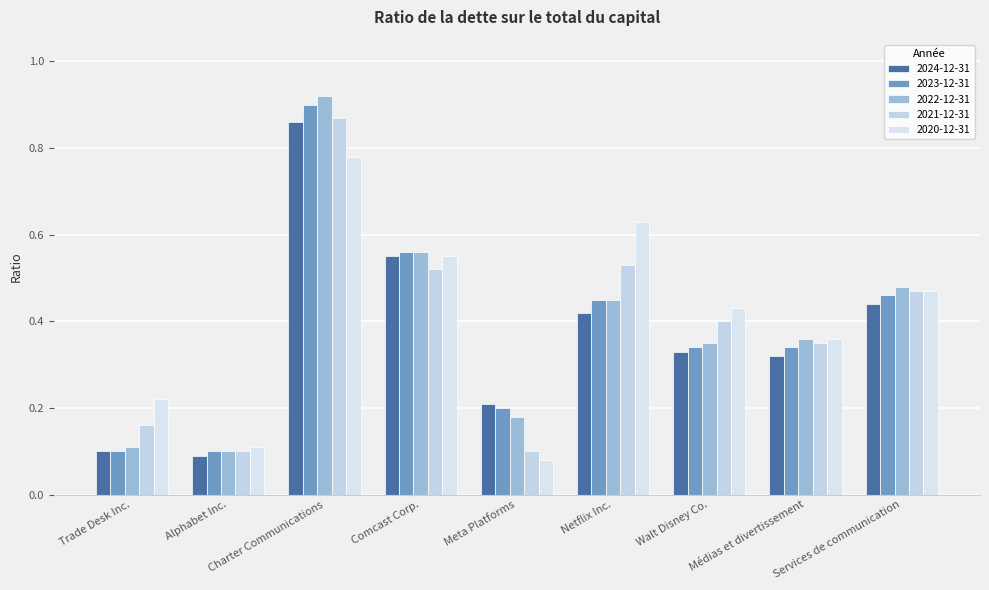

True or false: 2024-12-31 has a value of 0.9 at Charter Communications.

True